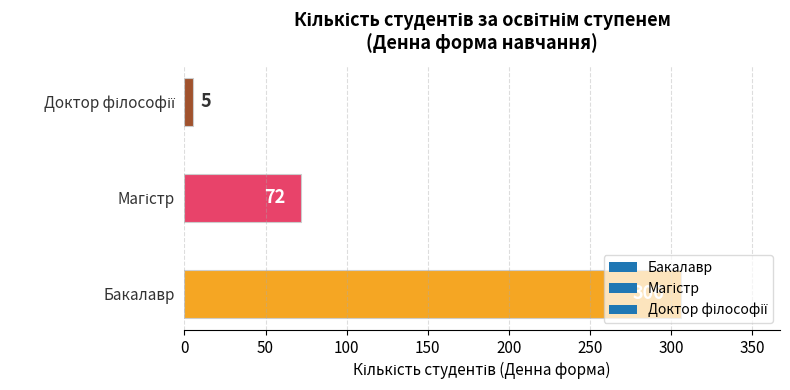

How many data points does each series have?

3